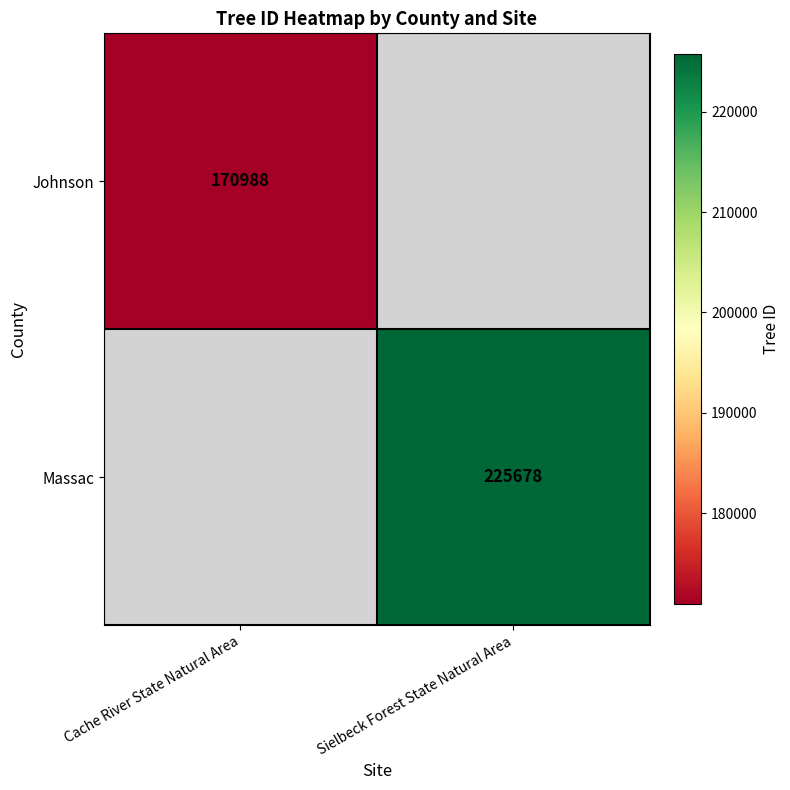

How many distinct data groups are displayed?

2